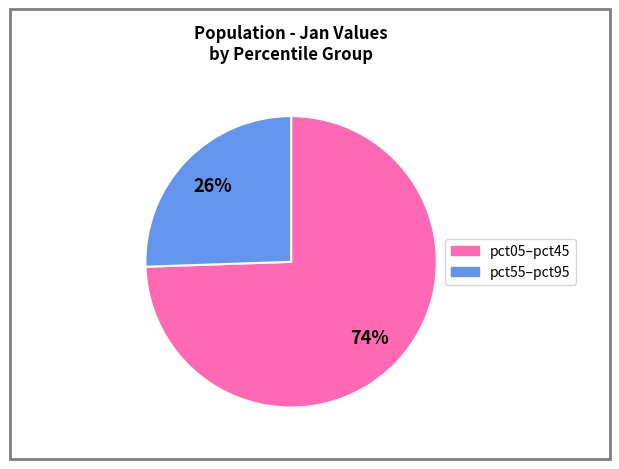

Is there any slice that represents more than half of the pie?

Yes